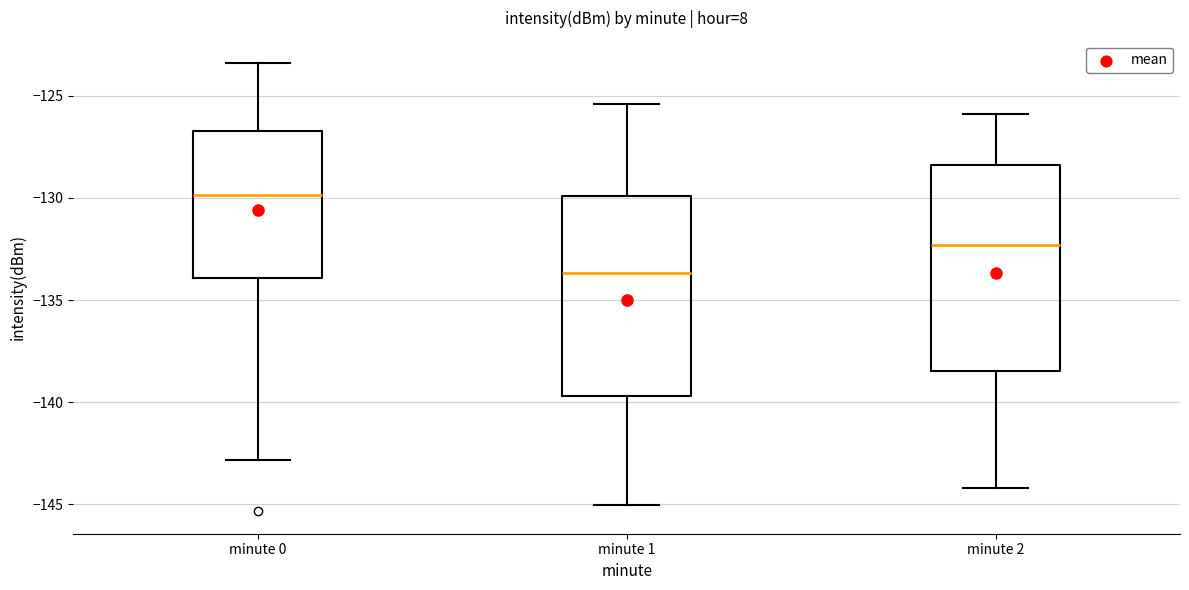

Reading left to right, read every box against the y-axis: the position of its median line, the range the box covers, and the ends of its whiskers. The values are not printed on the chart, so give them approximately, as read against the axis.

minute 0: median -130.0, box -134.0 to -126.5, whiskers -143.0 to -123.5
minute 1: median -133.5, box -139.5 to -130.0, whiskers -145.0 to -125.5
minute 2: median -132.5, box -138.5 to -128.5, whiskers -144.0 to -126.0